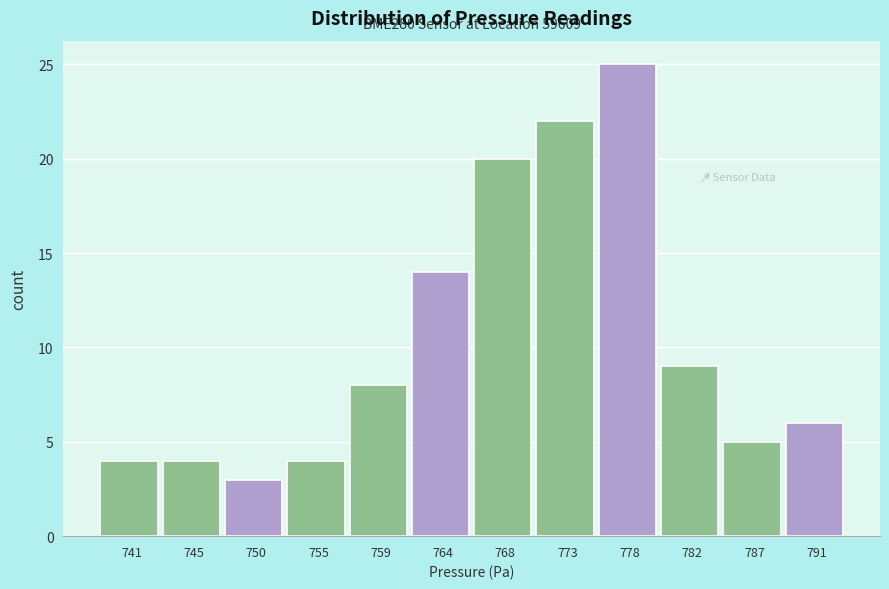

Reading right to left, transcribe all the data shown in this chart.

791=6	787=5	782=9	778=25	773=22	768=20	764=14	759=8	755=4	750=3	745=4	741=4